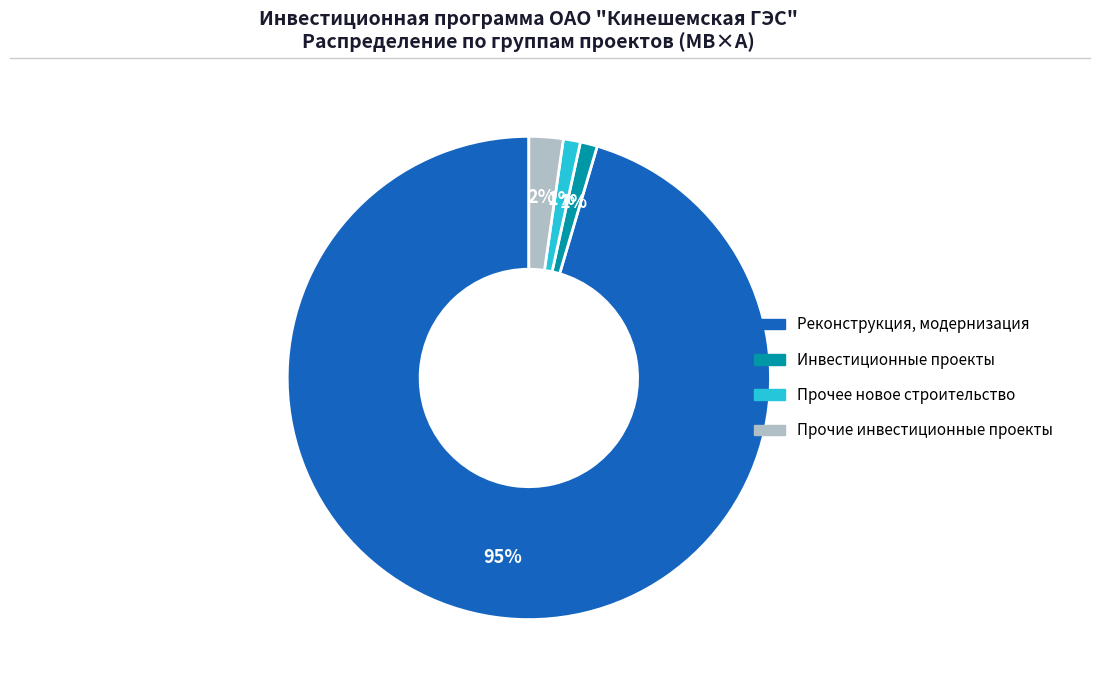

What is the largest slice in the pie chart?

Реконструкция, модернизация